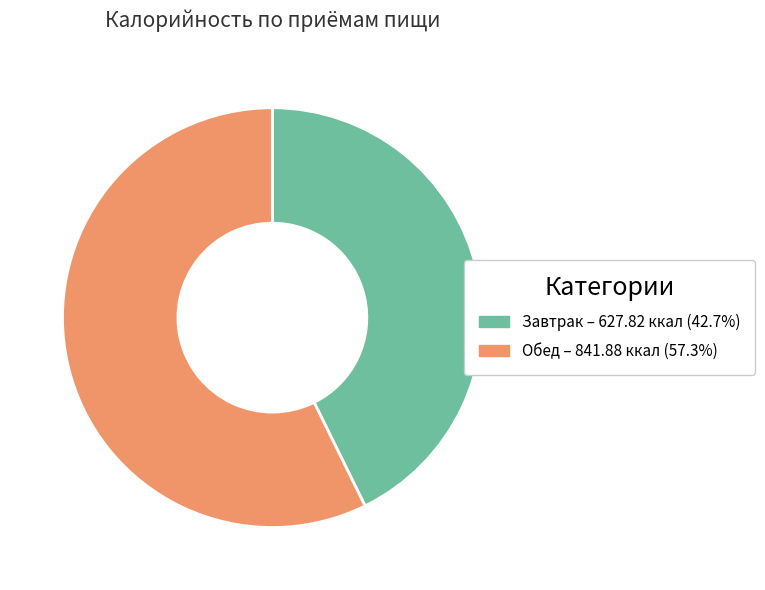

Is there any slice that represents more than half of the pie?

Yes